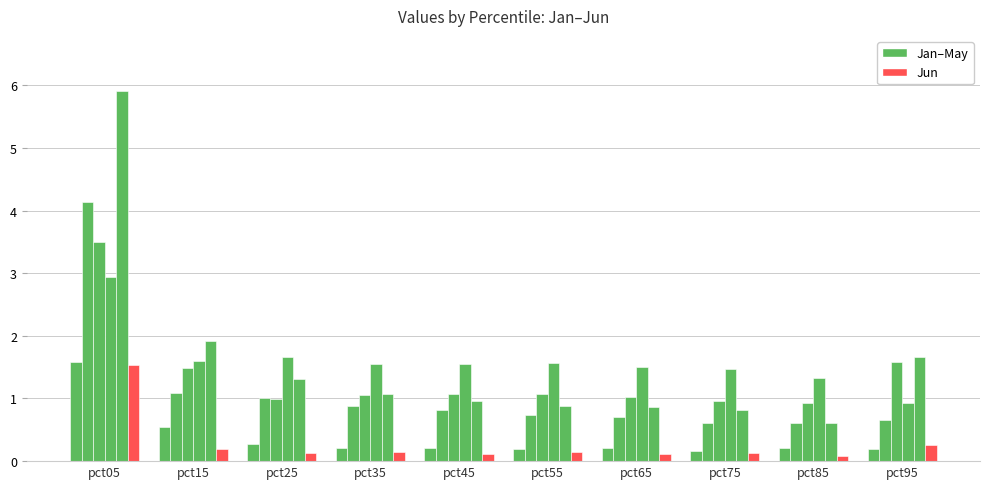

Are the bars horizontal?

No